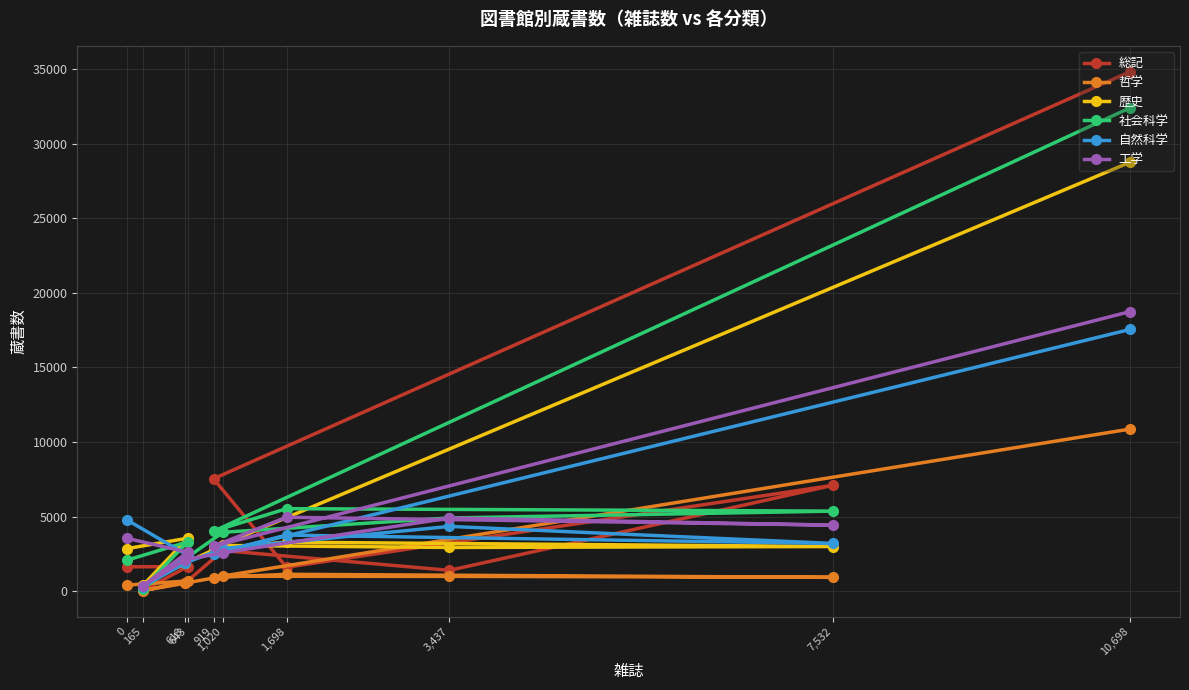

Which series has the largest total across all categories?

社会科学